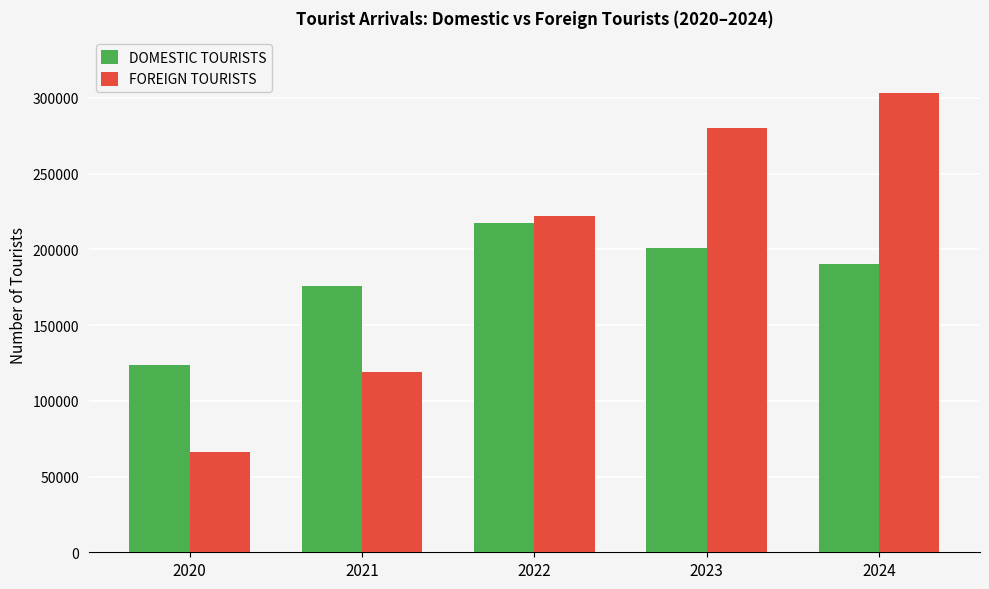

What is the difference between the maximum and minimum values in the FOREIGN TOURISTS series?

236663